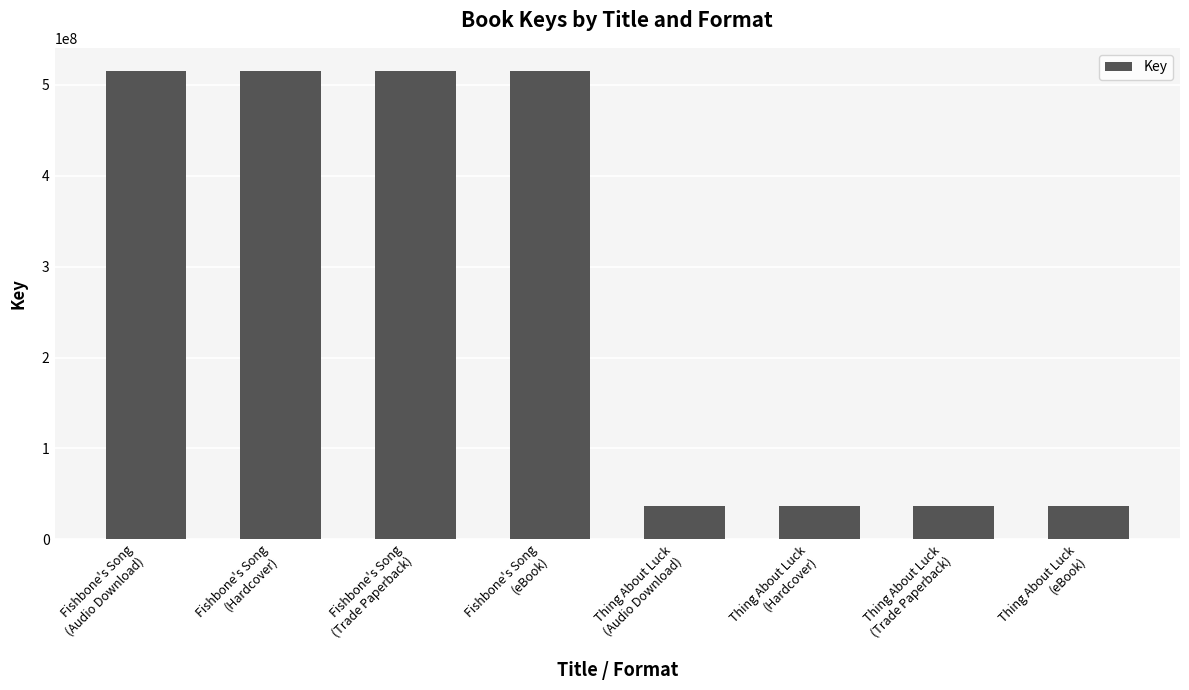

What is the maximum value shown in the chart?

515141570